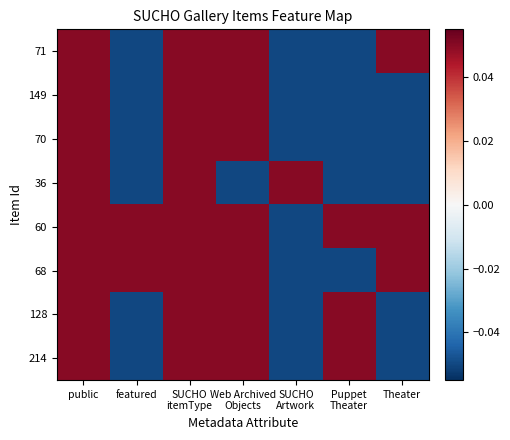

Which label corresponds to the largest value in the chart?

public